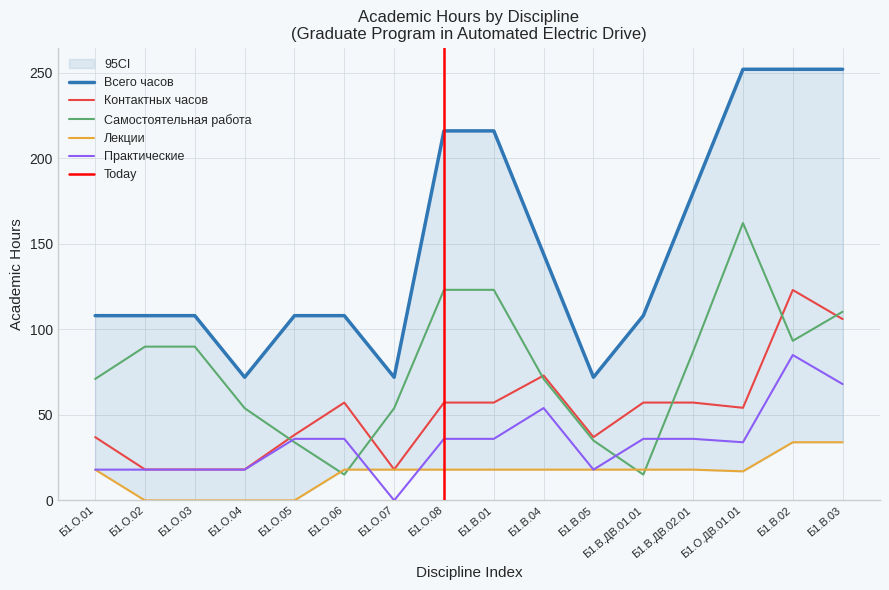

Is it true that Контактных часов equals 18.1 at Б1.О.02?

True